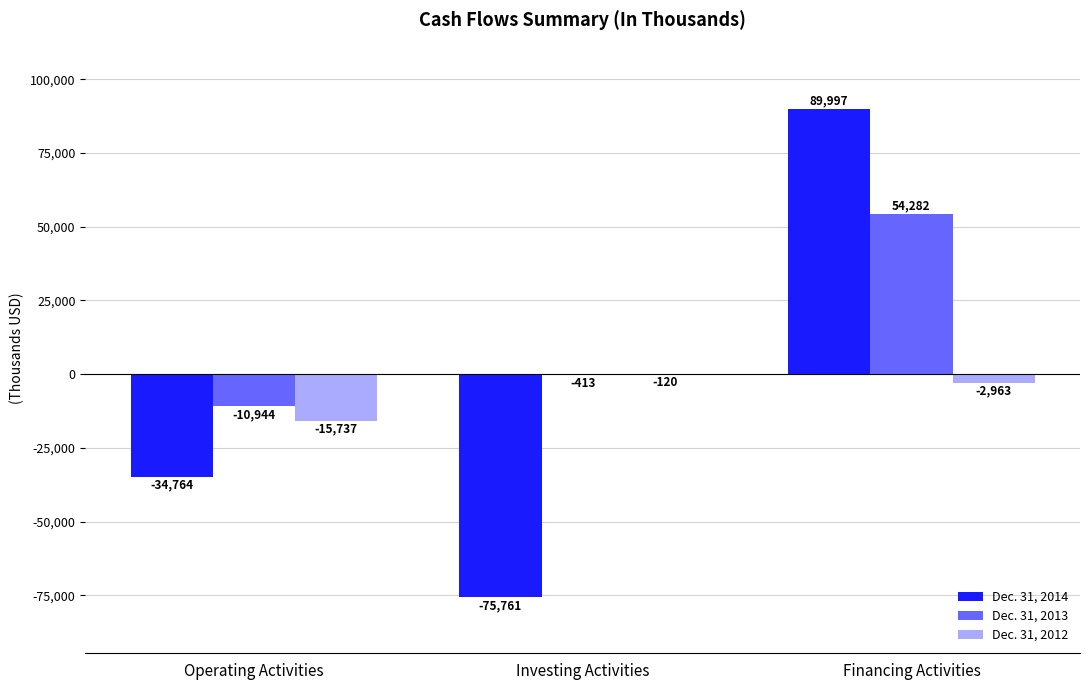

Where does the Dec. 31, 2012 series first go above -2963?

Investing Activities